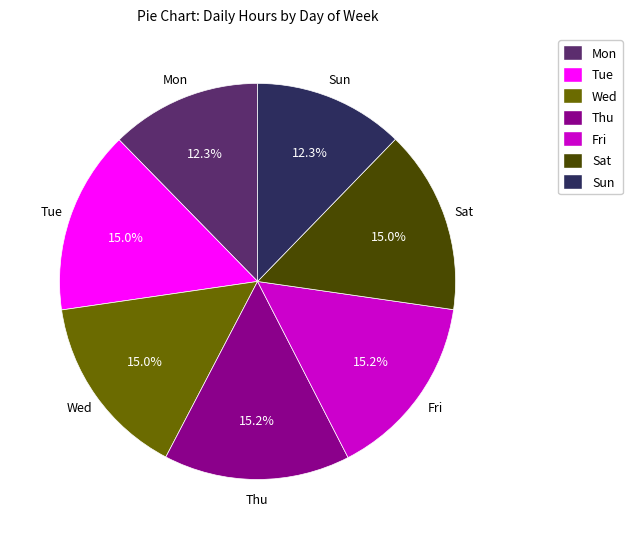

How much of the chart is everything except Mon?

87.7%